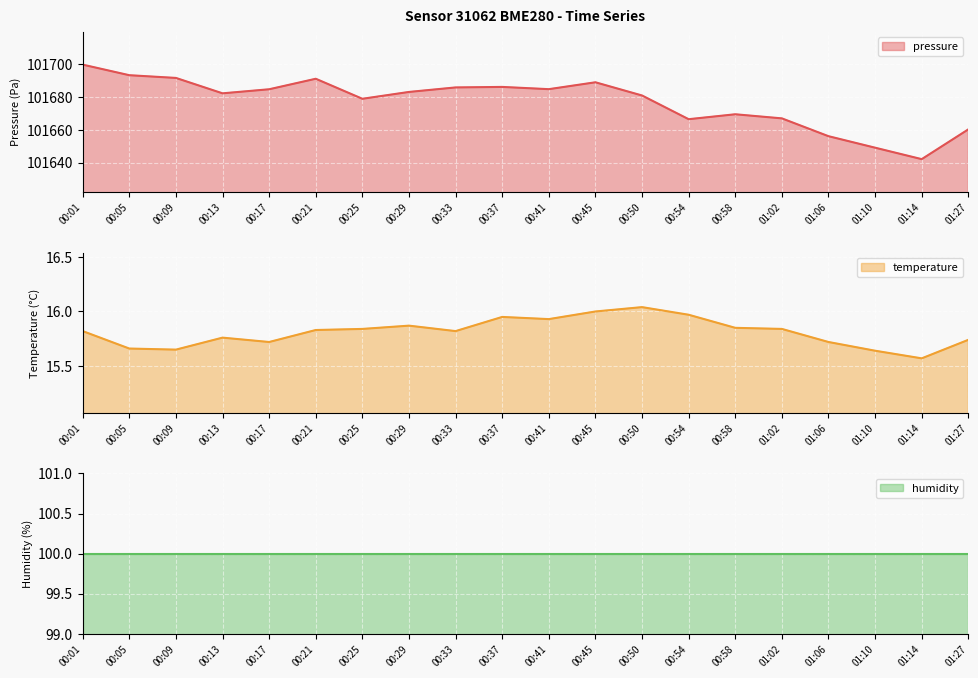

How many series are shown in this chart?

3